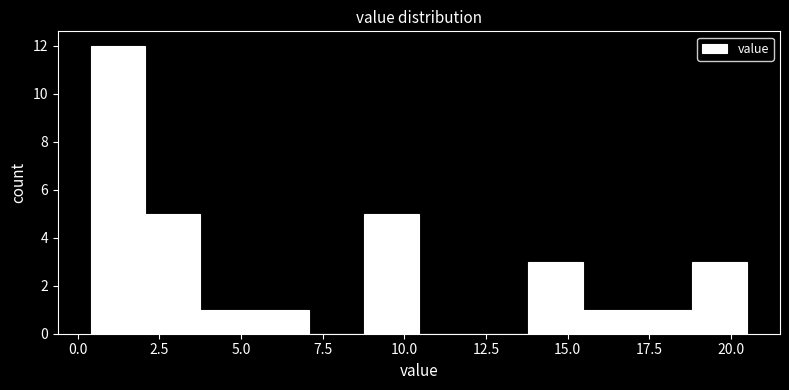

Read against the x-axis, roughly where is the centre of the tallest bar?

1.0